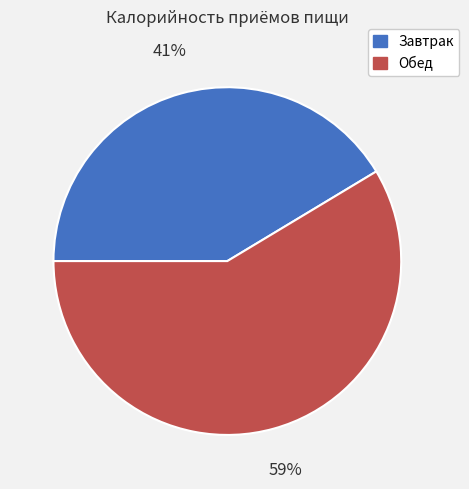

Rank the categories by value from lowest to highest.

Завтрак, Обед